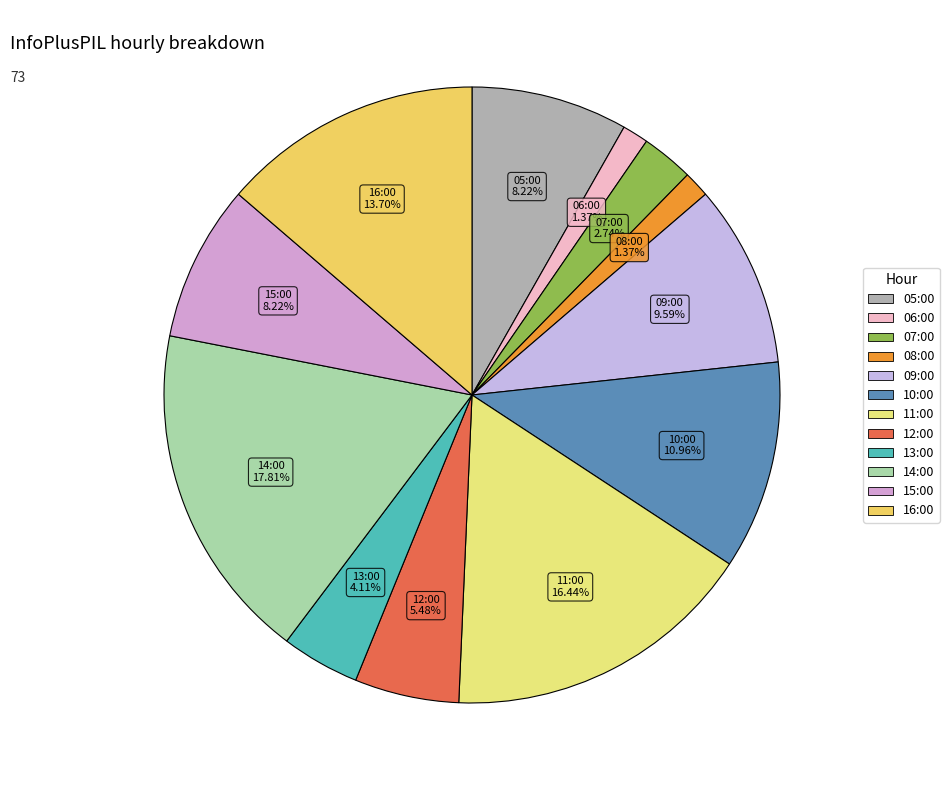

Is it true that 15:00 is 8% of the pie?

True